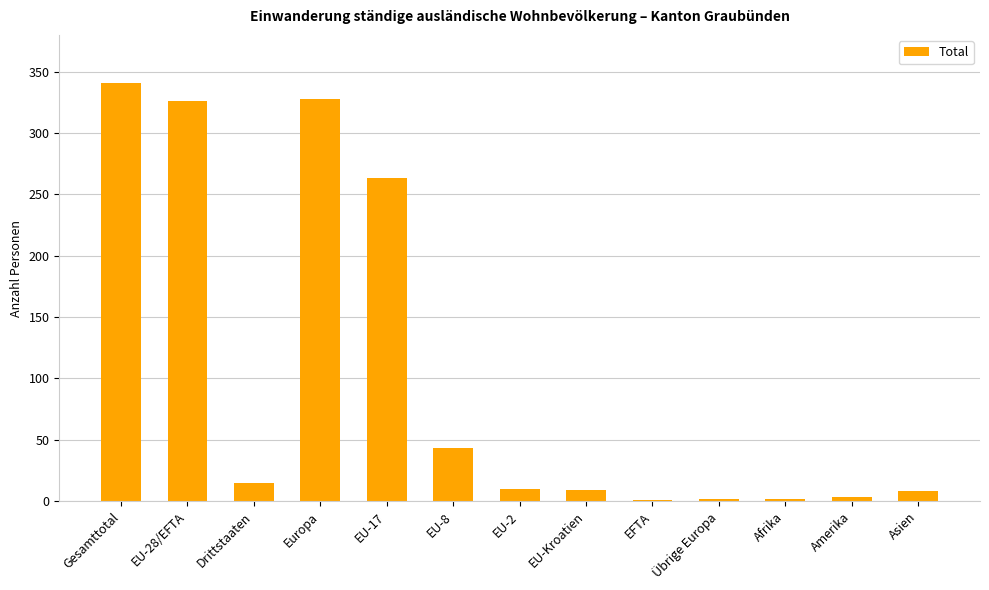

Are the bars horizontal?

No